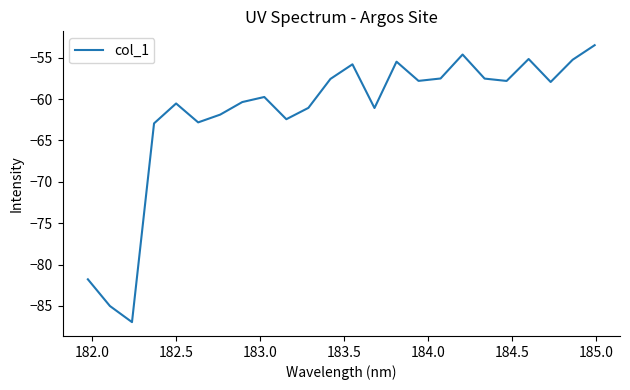

What is the smallest value displayed?

-87.0